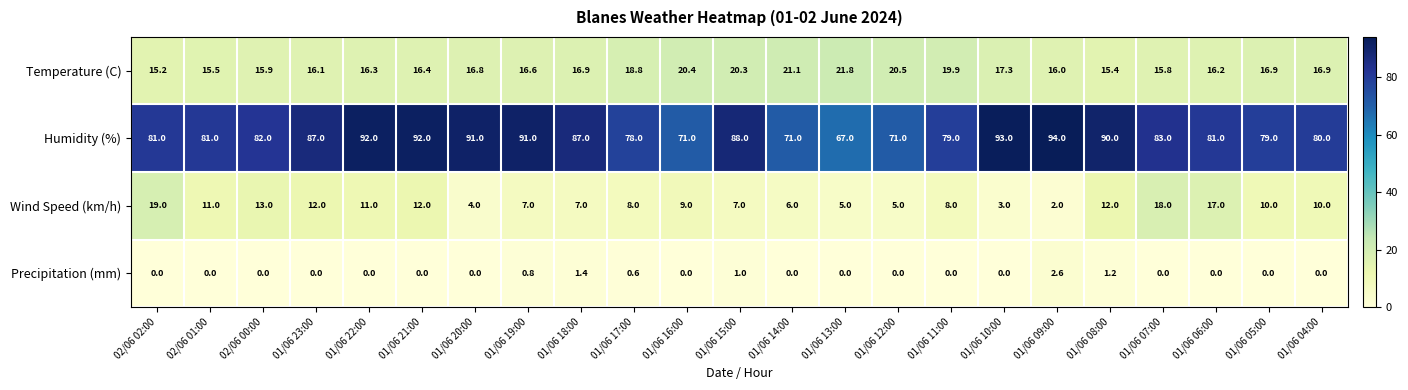

At which label does Precipitation (mm) reach its peak?

01/06 09:00